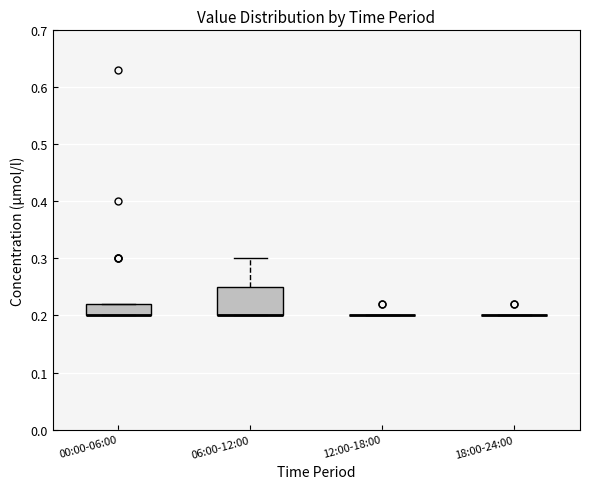

Which box is the tallest, from its lower edge to its upper edge?

06:00-12:00